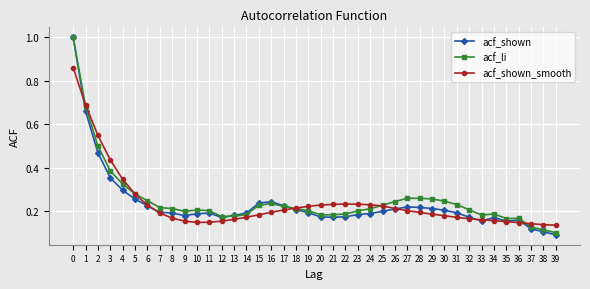

True or false: acf_li has more than 2 points higher than both neighbors.

True